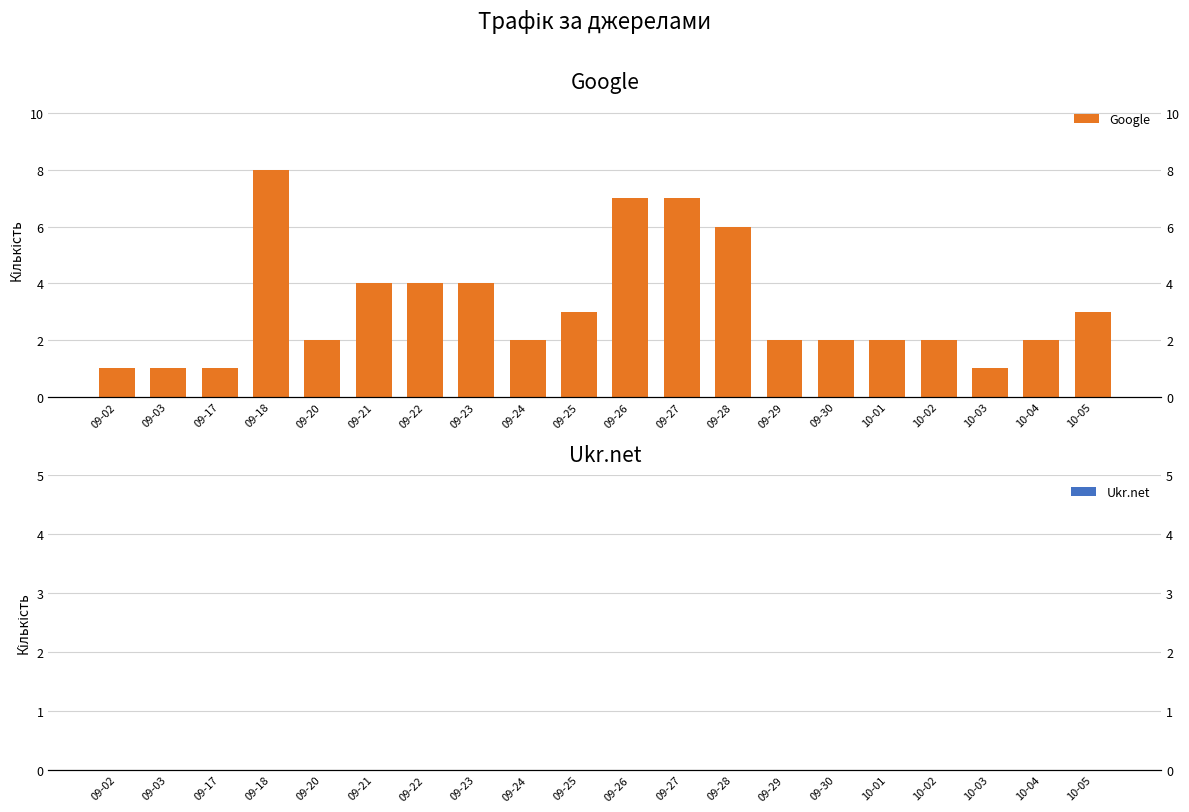

Is it true that Google equals 1 at 09-02?

False